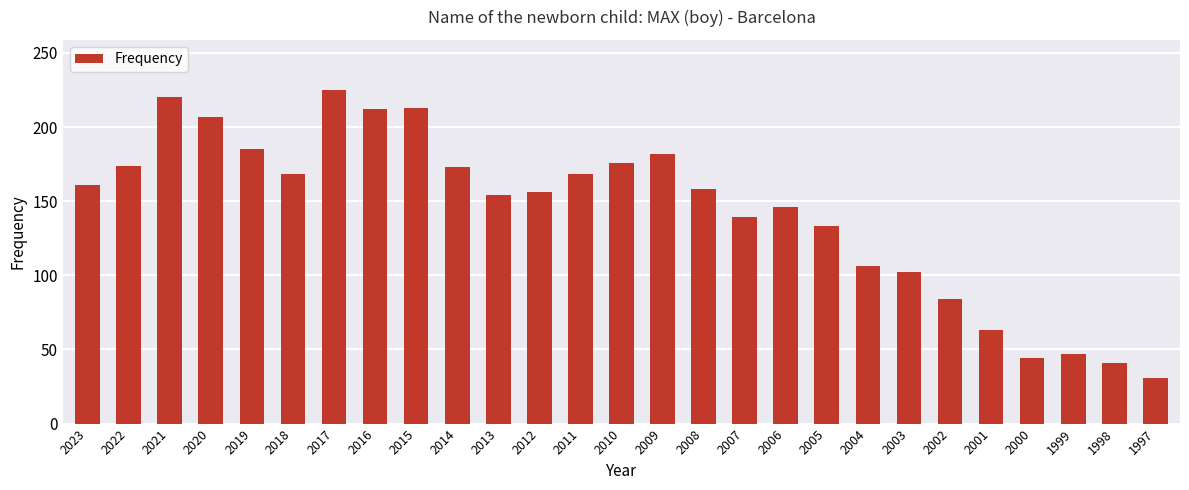

Does the chart contain any negative values?

No